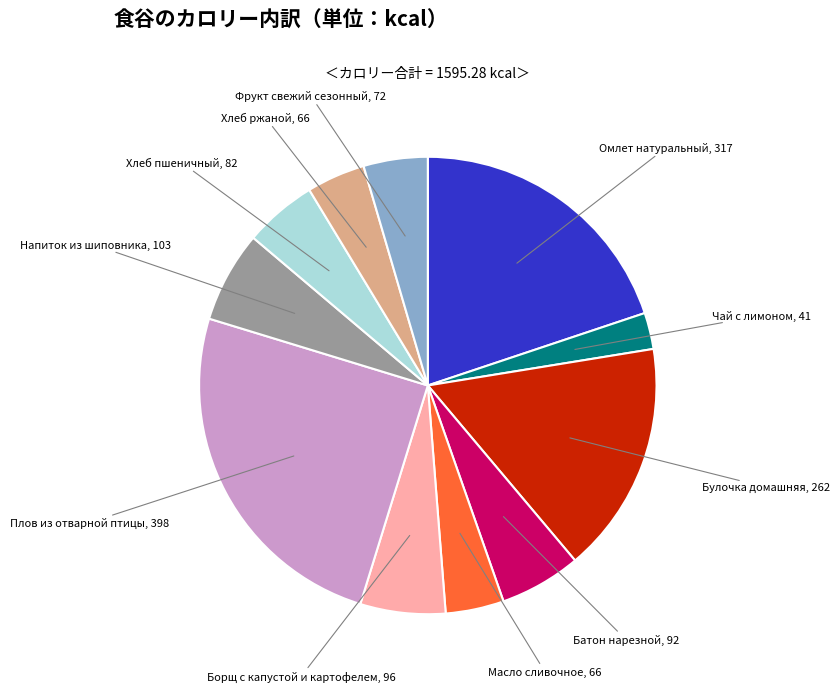

Is there a majority slice in this chart?

No